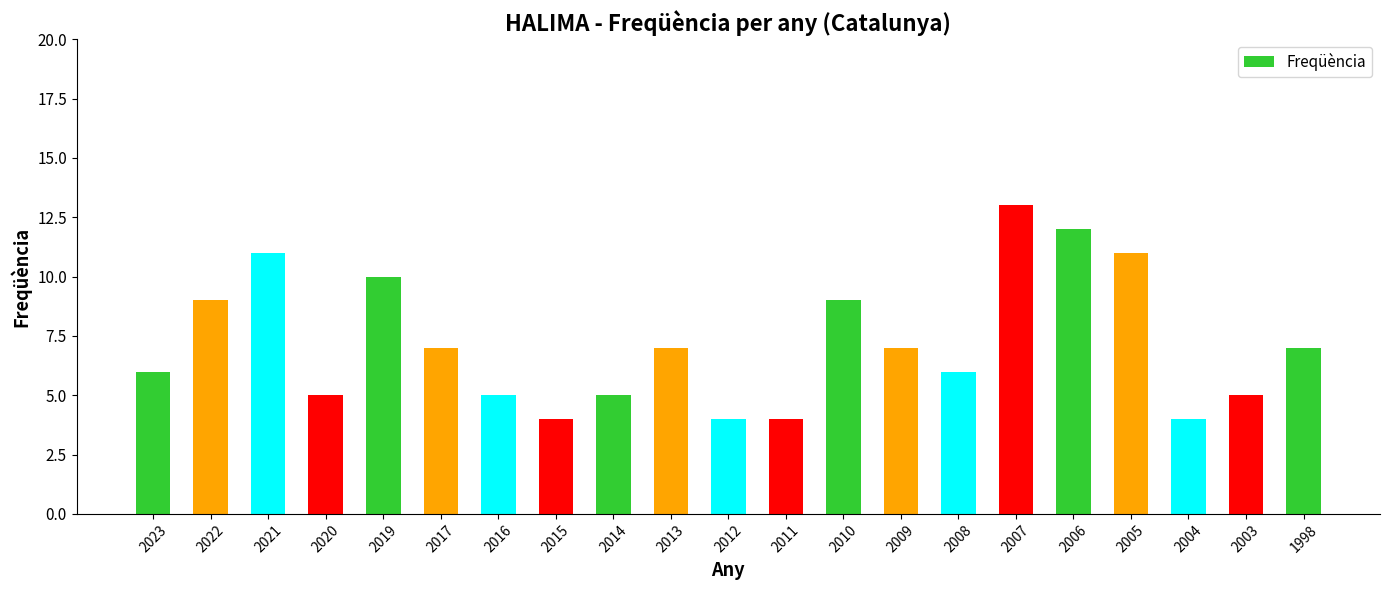

At which category does the chart reach its peak across all series?

2007